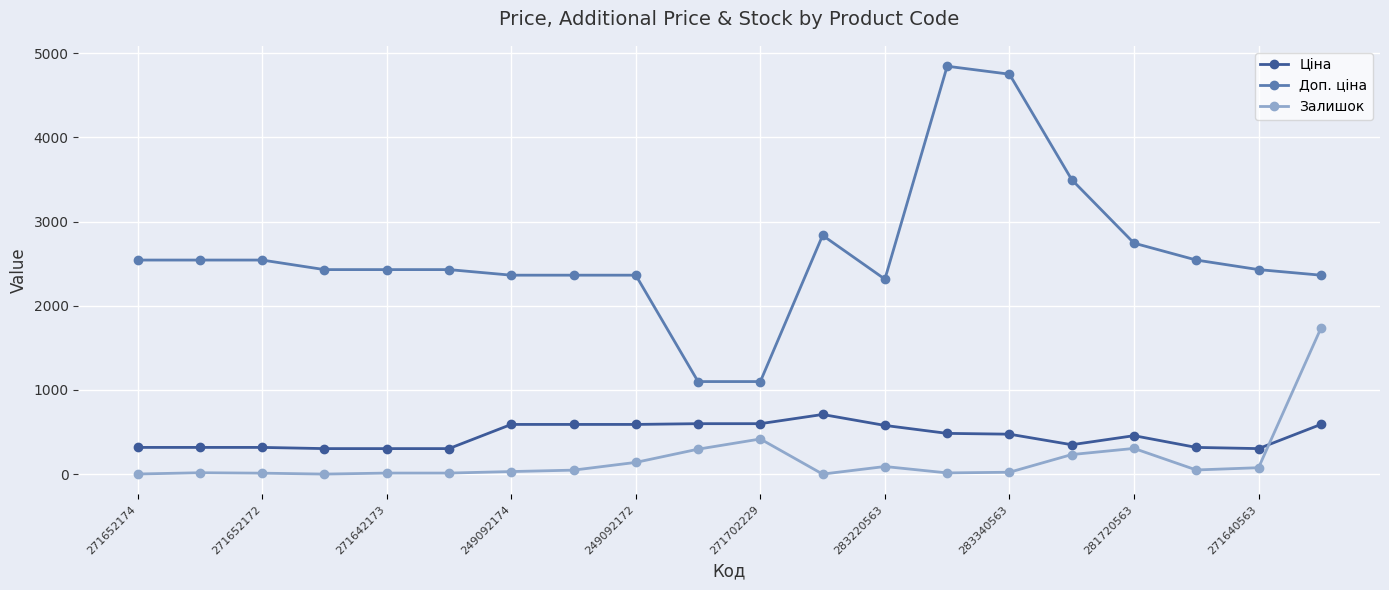

Which series has the largest range (max minus min)?

Доп. ціна